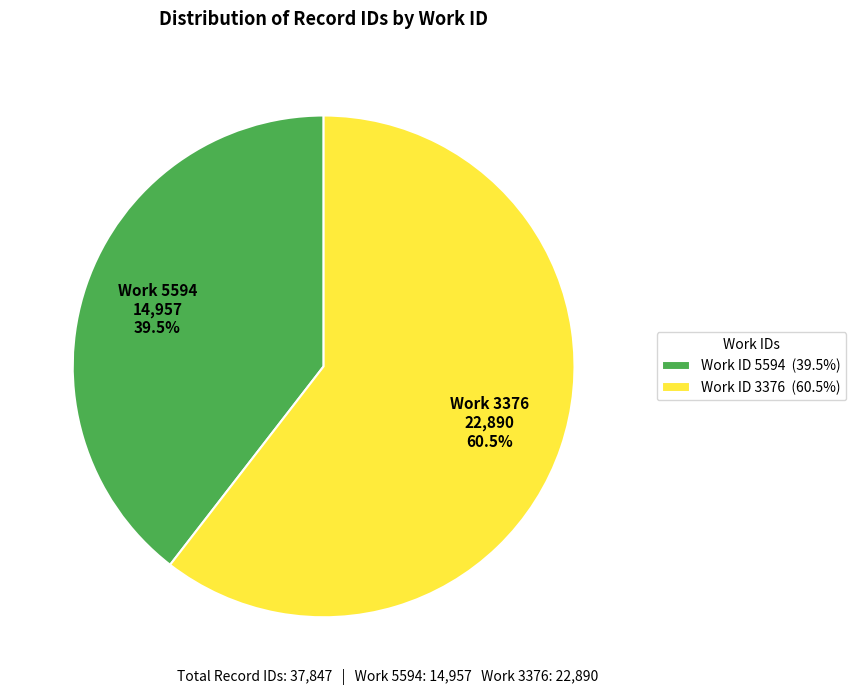

Does any single category account for the majority?

Yes